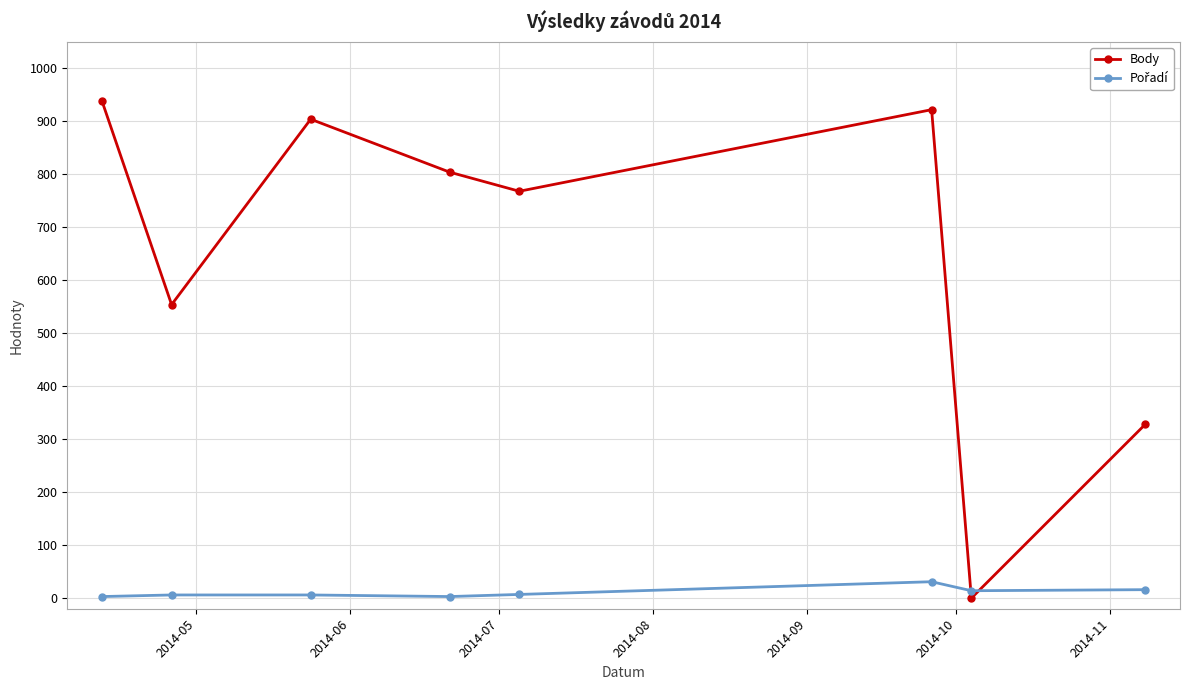

True or false: Body has more than 2 points higher than both neighbors.

False